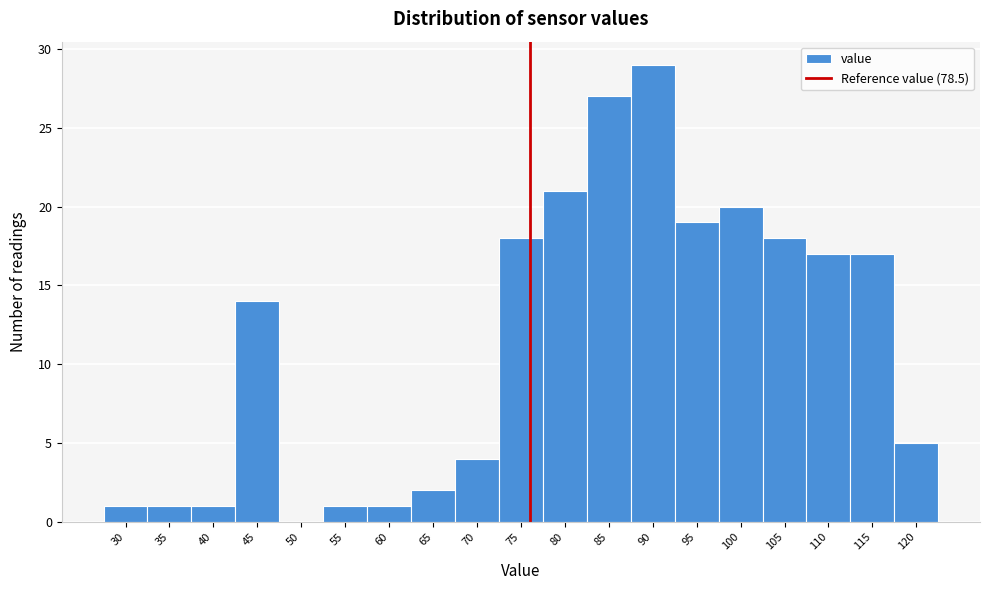

Reading left to right, transcribe all the data shown in this chart.

30=1	35=1	40=1	45=14	50=0	55=1	60=1	65=2	70=4	75=18	80=21	85=27	90=29	95=19	100=20	105=18	110=17	115=17	120=5